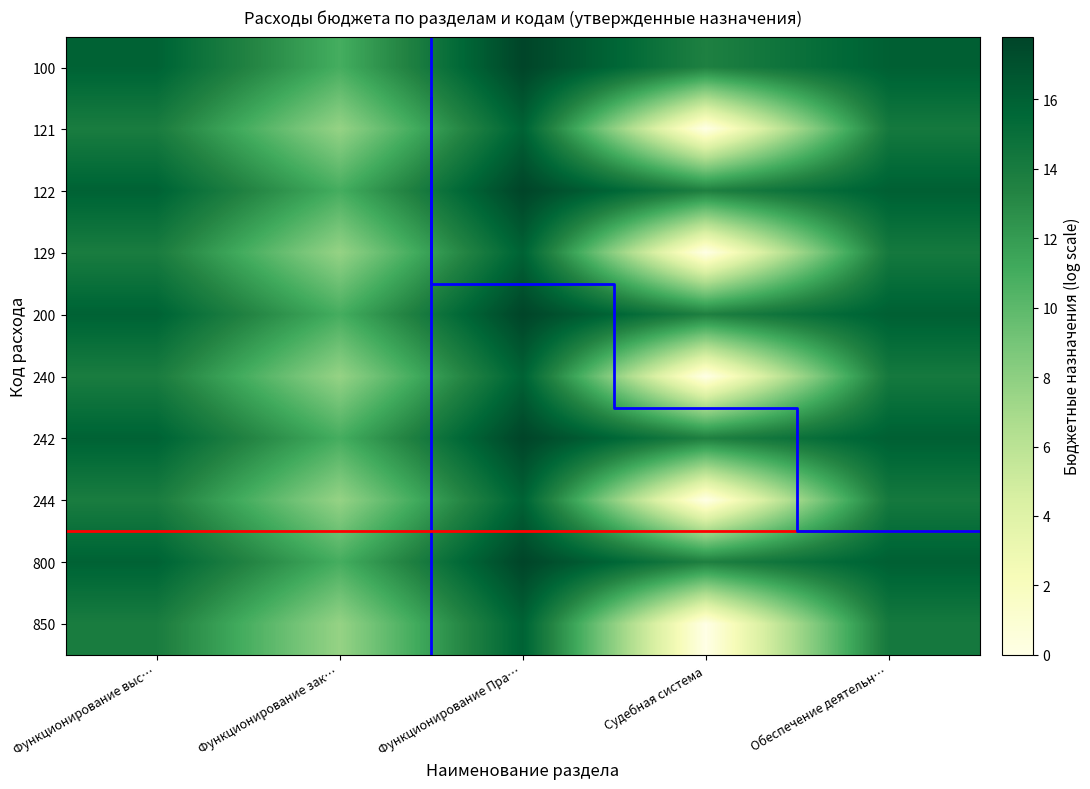

What is the highest value of the 122 series?

17.8